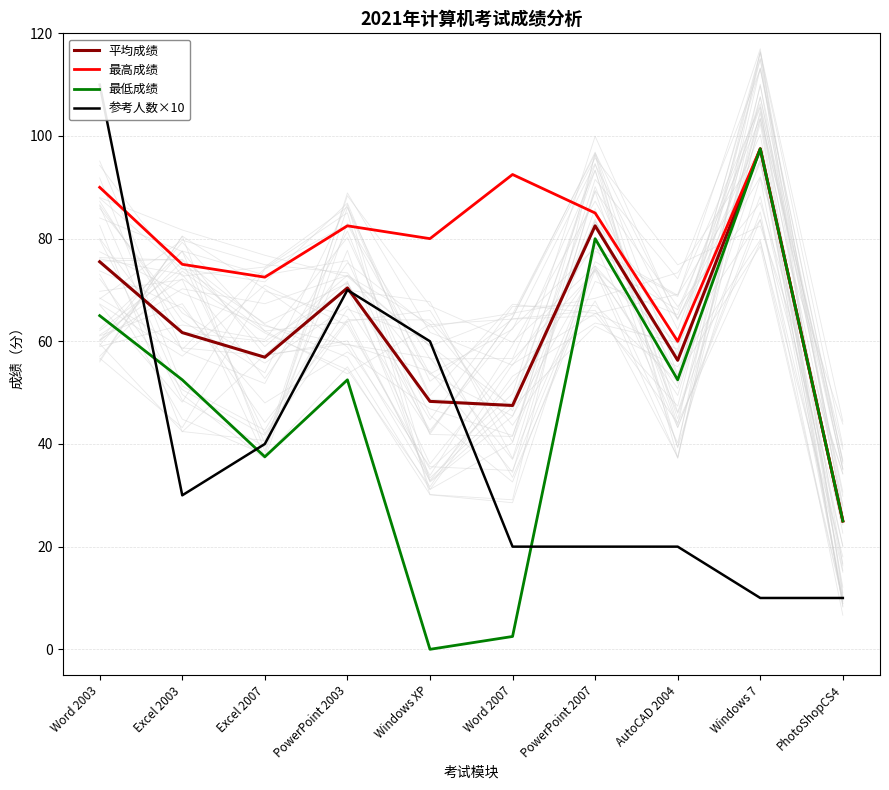

How many data points in 最低成绩 are above 52?

6